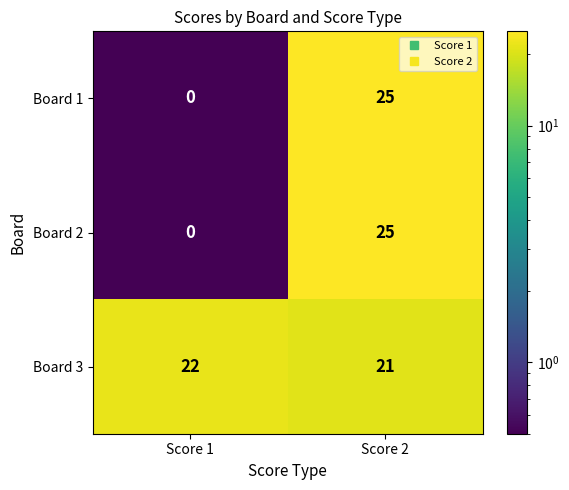

What is the difference between the Board 1 values at Score 2 and Score 1?

25